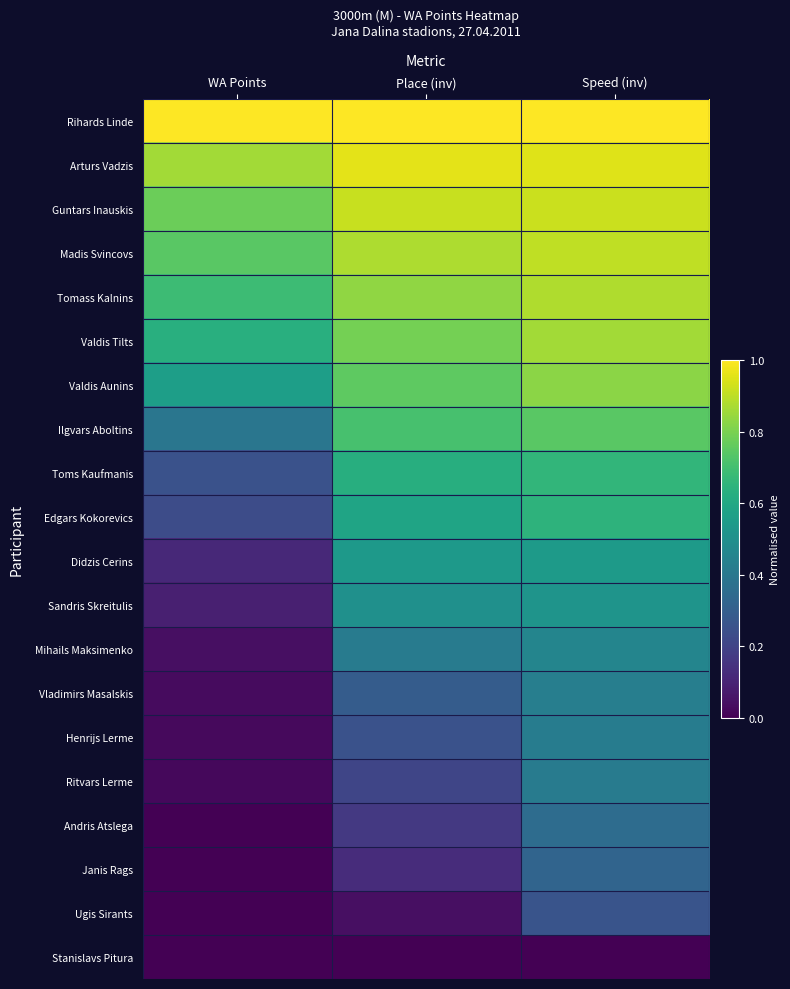

Which category has the highest value across all series?

WA Points